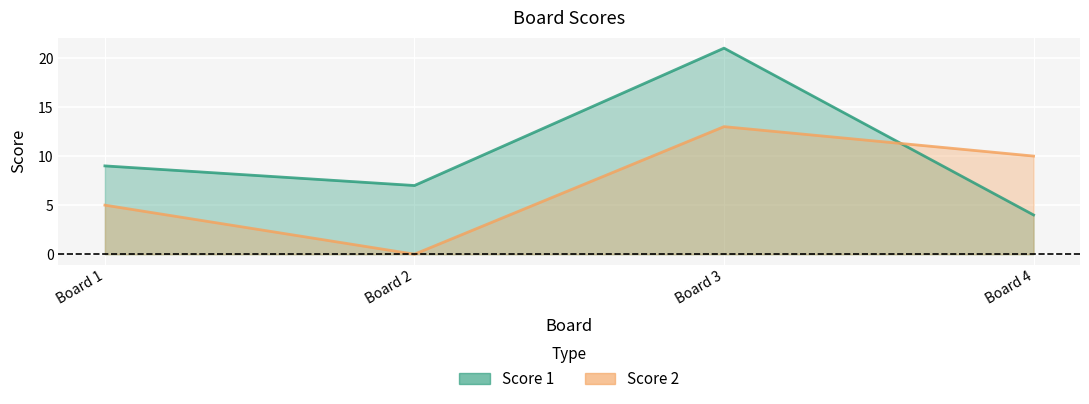

What is the spread (max minus min) of values at Board 4?

6